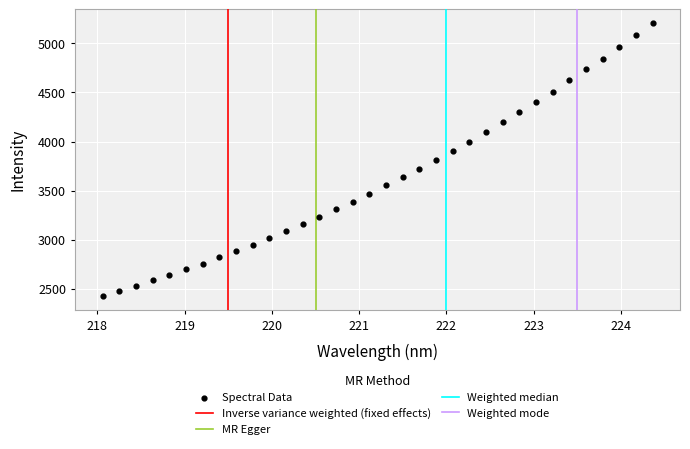

What is the range of X values (max minus min)?

6.3